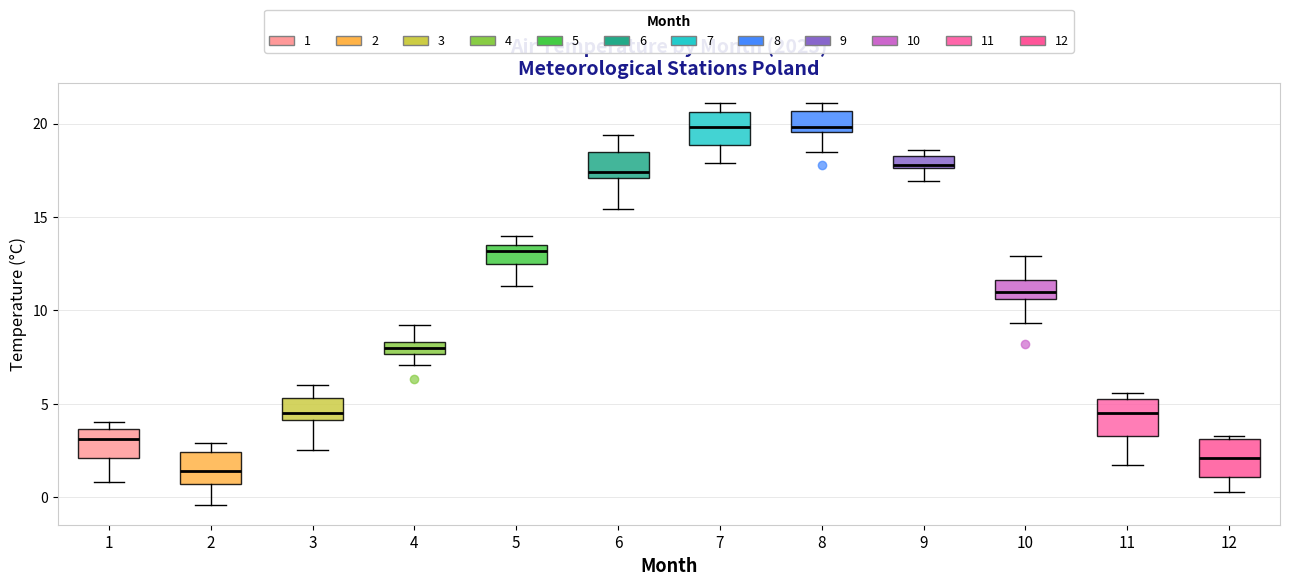

Where is the lower edge of the box at x = 6 on the y-axis? The values are not printed on the chart, so give them approximately, as read against the axis.

17.0